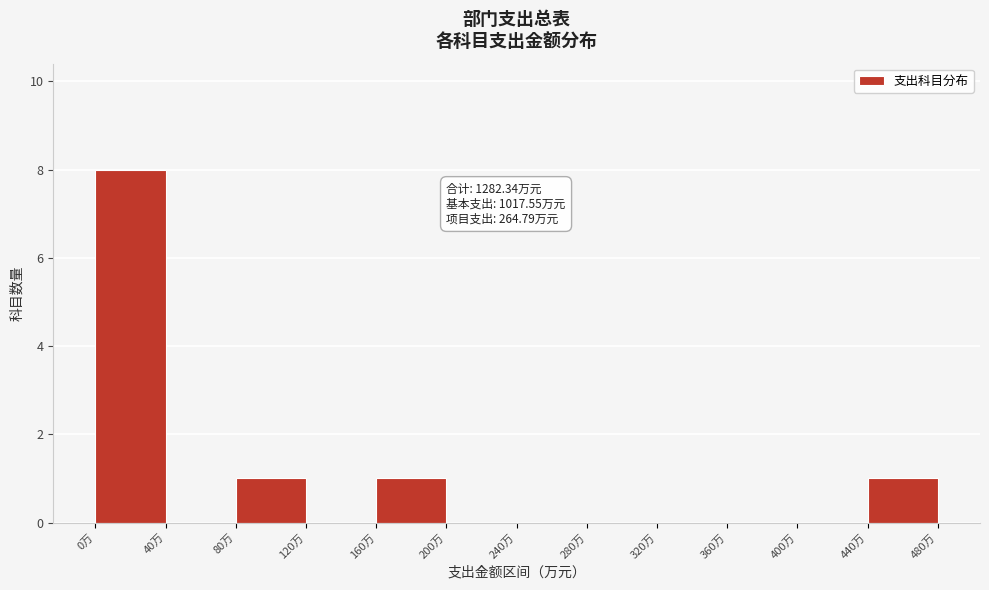

Over which range of the x-axis is the bar tallest?

0 to 40